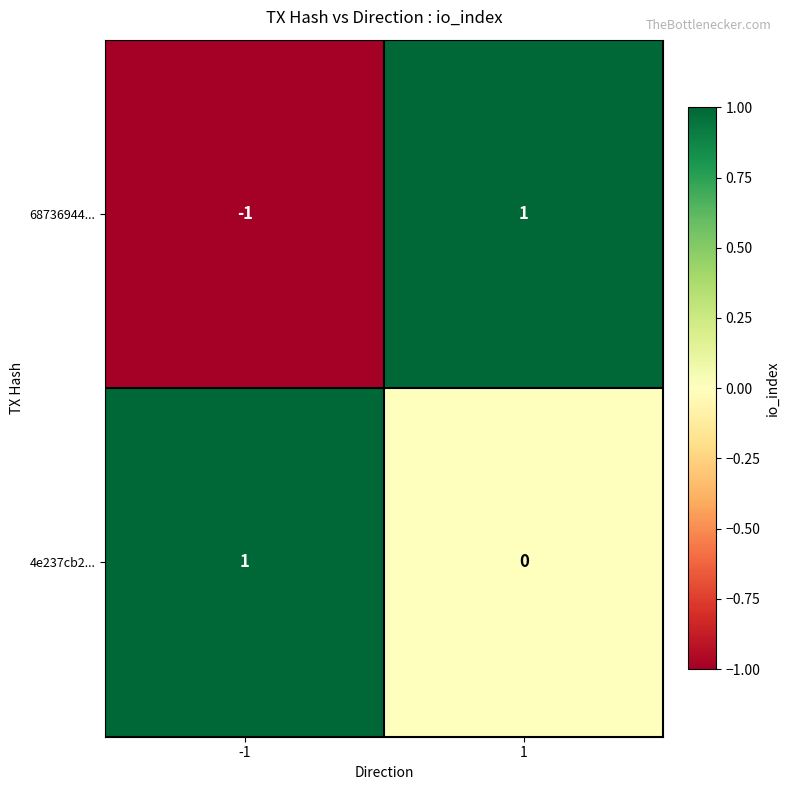

Rank the series by their average value, from highest to lowest.

4e237cb2..., 68736944...